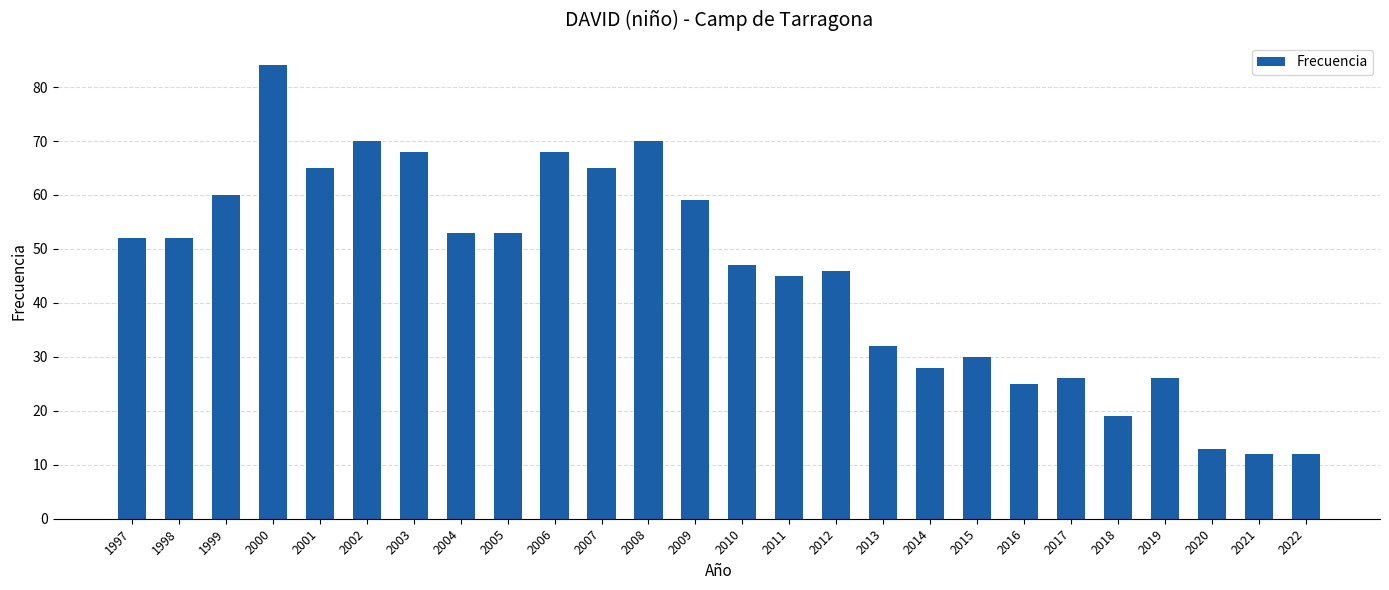

What is the value of the 17th bar from the left?

32